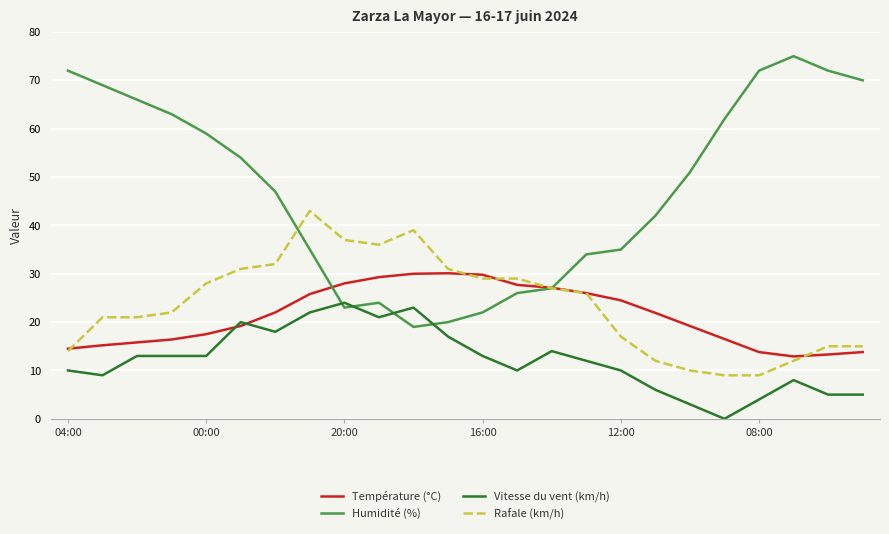

How many positive values does the Vitesse du vent (km/h) series have?

23